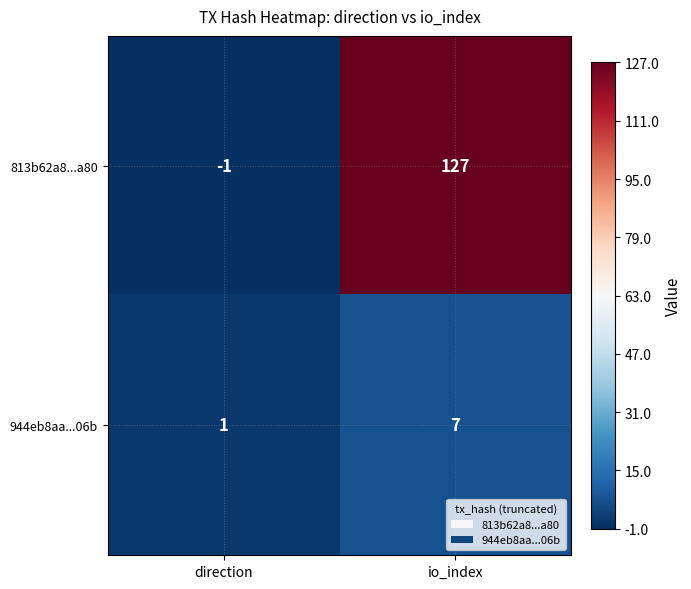

Which series has the largest total across all categories?

813b62a8...a80